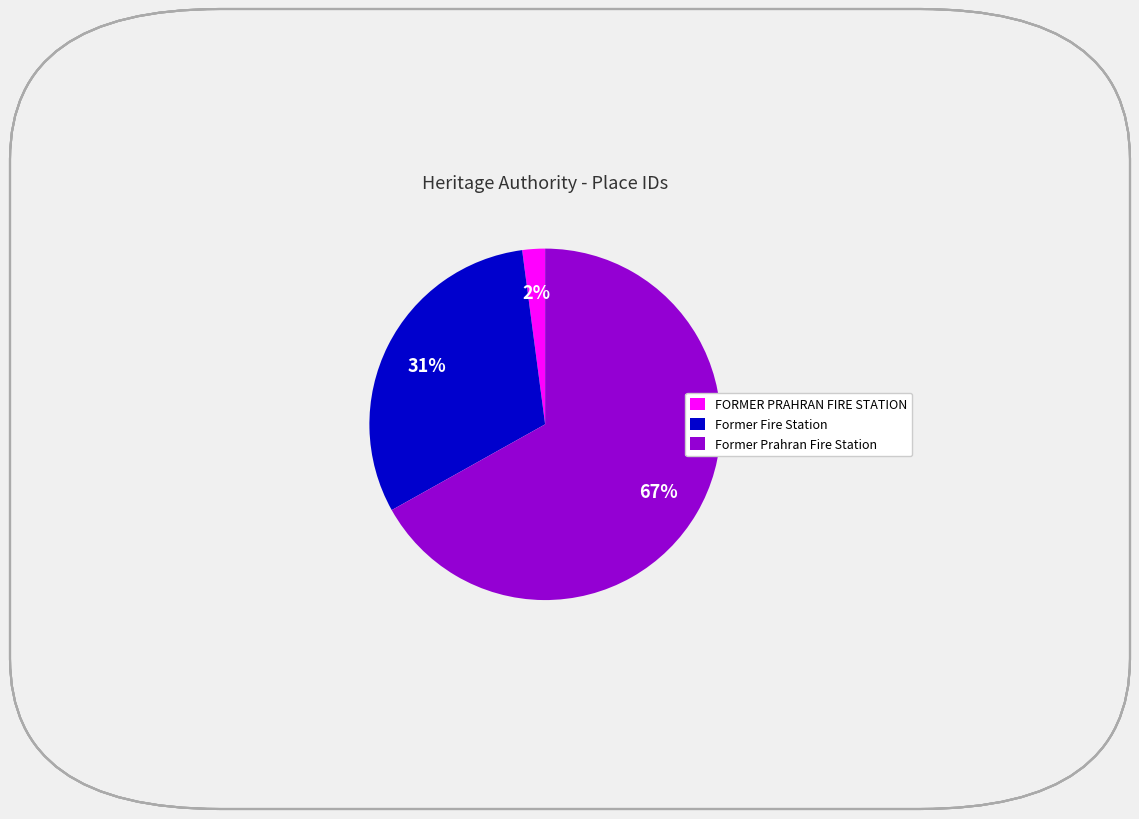

How many segments does this pie chart have?

3